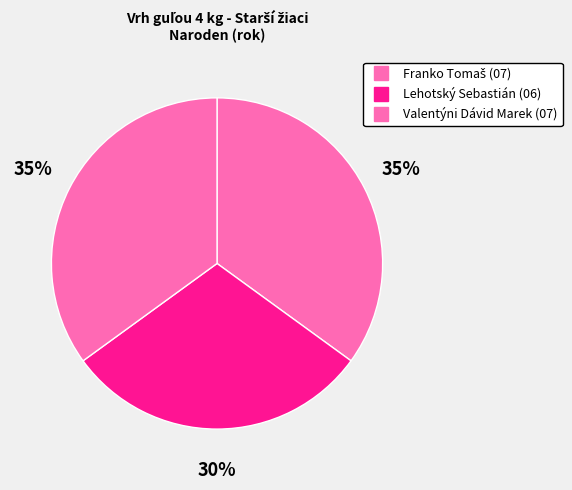

How many segments does this pie chart have?

3